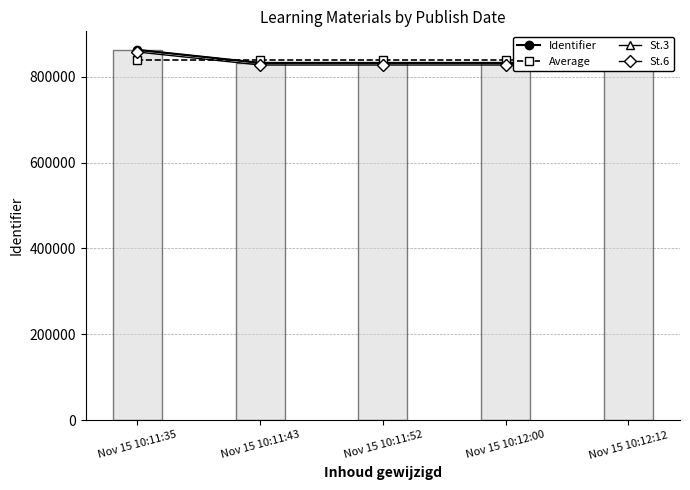

The value of St.3 at Nov 15 10:12:00 is 832303.0. True or false?

True